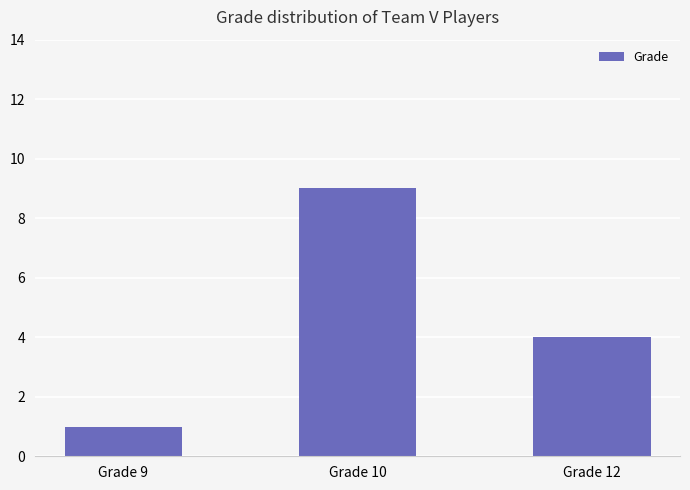

How many bars are there in total?

3